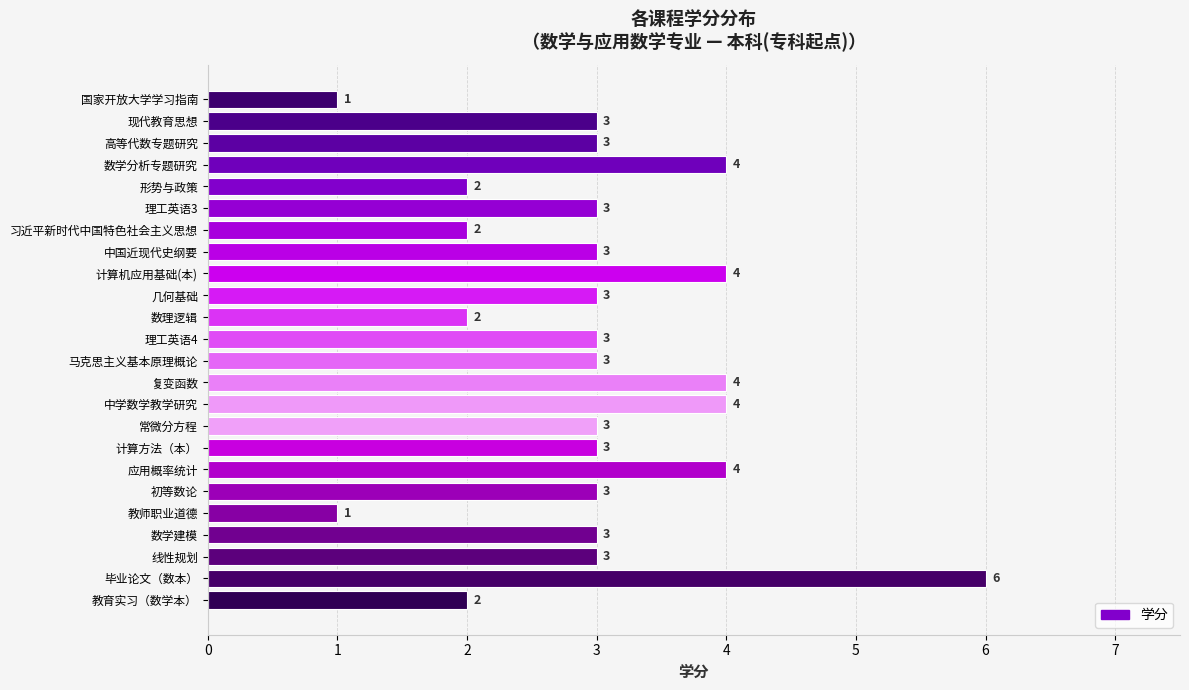

What is the average value?

3